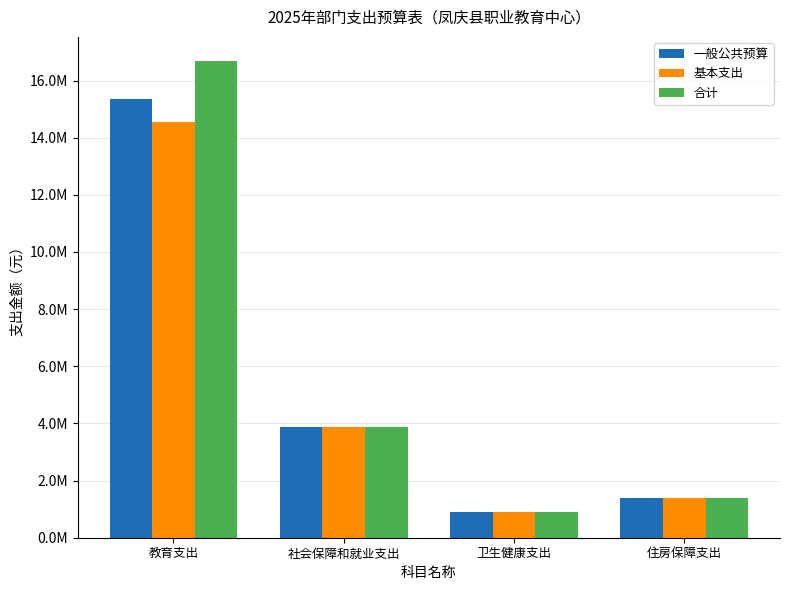

What is the sum of all 合计 values?

22854626.0